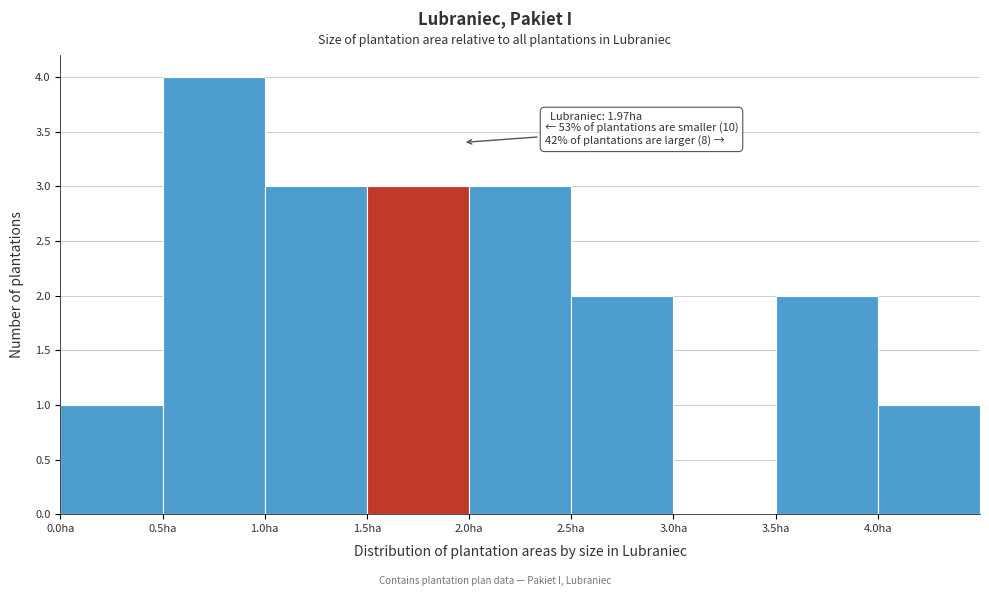

Which range on the x-axis has the tallest bar?

0.5 to 1.0